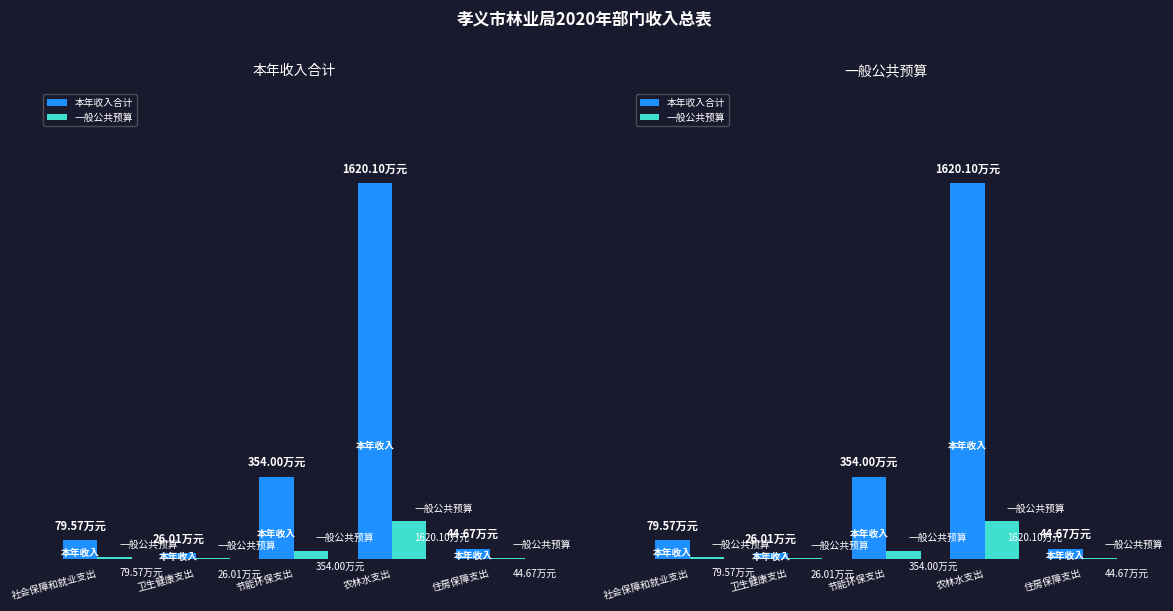

Is it true that 本年收入合计 equals 21.4 at 住房保障支出?

False